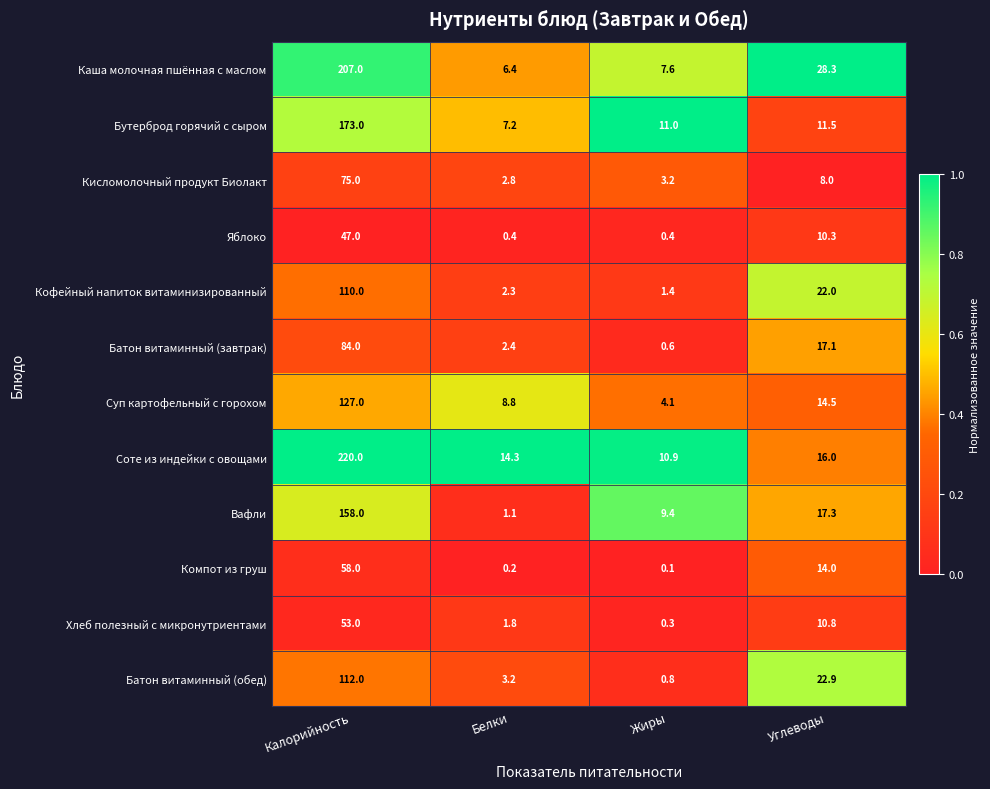

The Компот из груш series shows 34.9 at Калорийность. True or false?

False